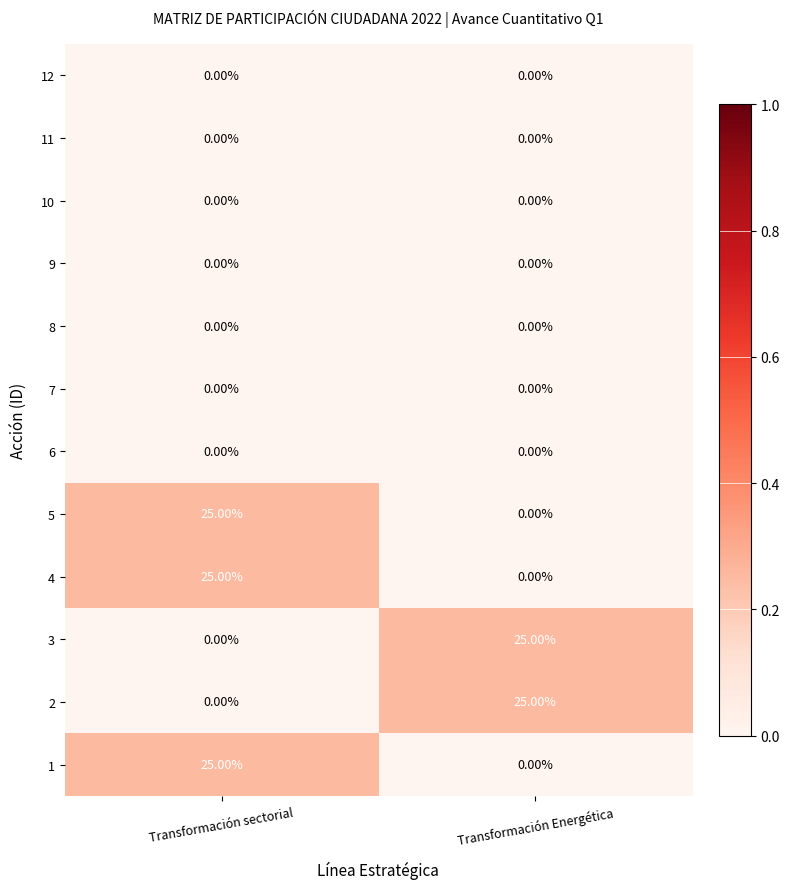

What is the difference between the highest and lowest values at Transformación sectorial?

25